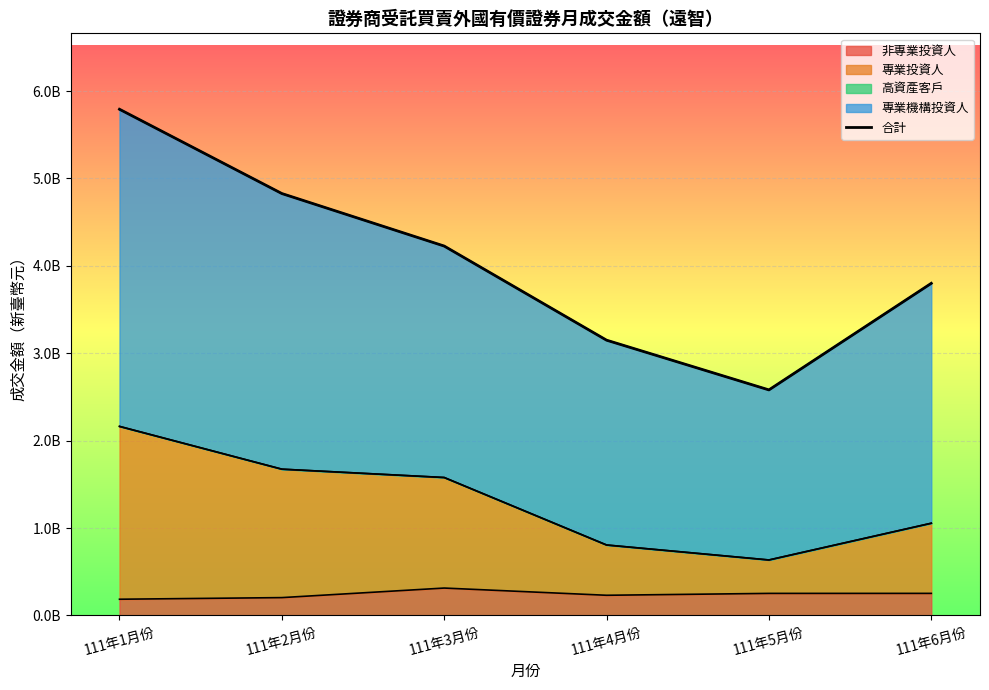

List the labels in order of value, smallest first.

111年5月份, 111年4月份, 111年6月份, 111年3月份, 111年2月份, 111年1月份